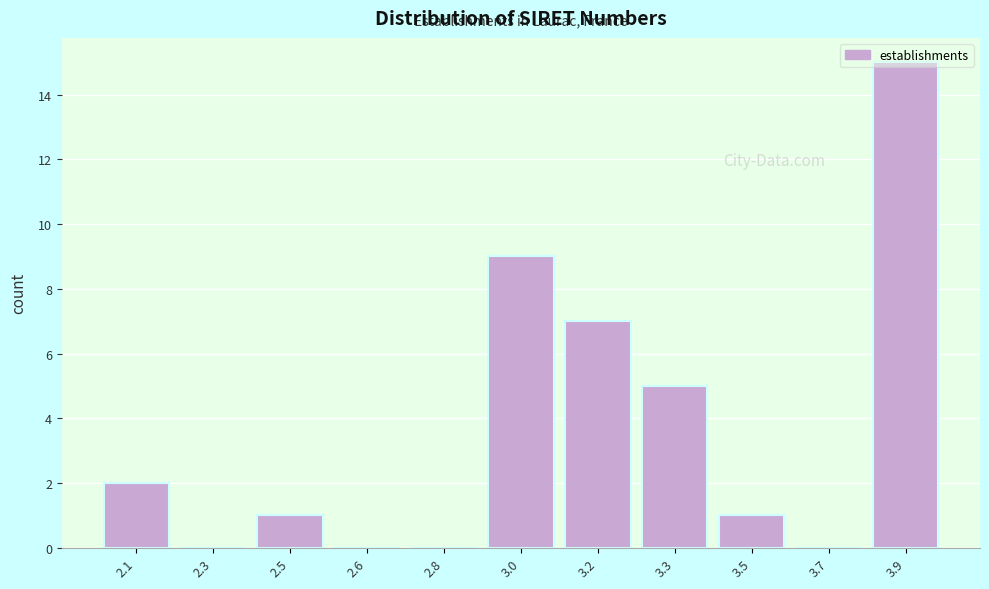

Between 2.5 and 2.6, which is larger?

2.5